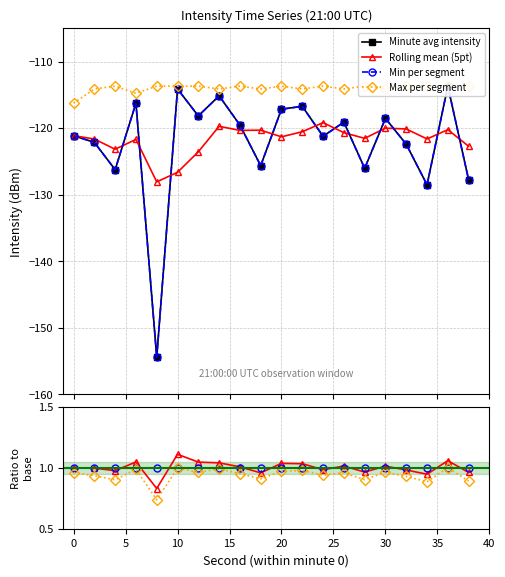

What is the minimum value shown in the chart?

-154.4